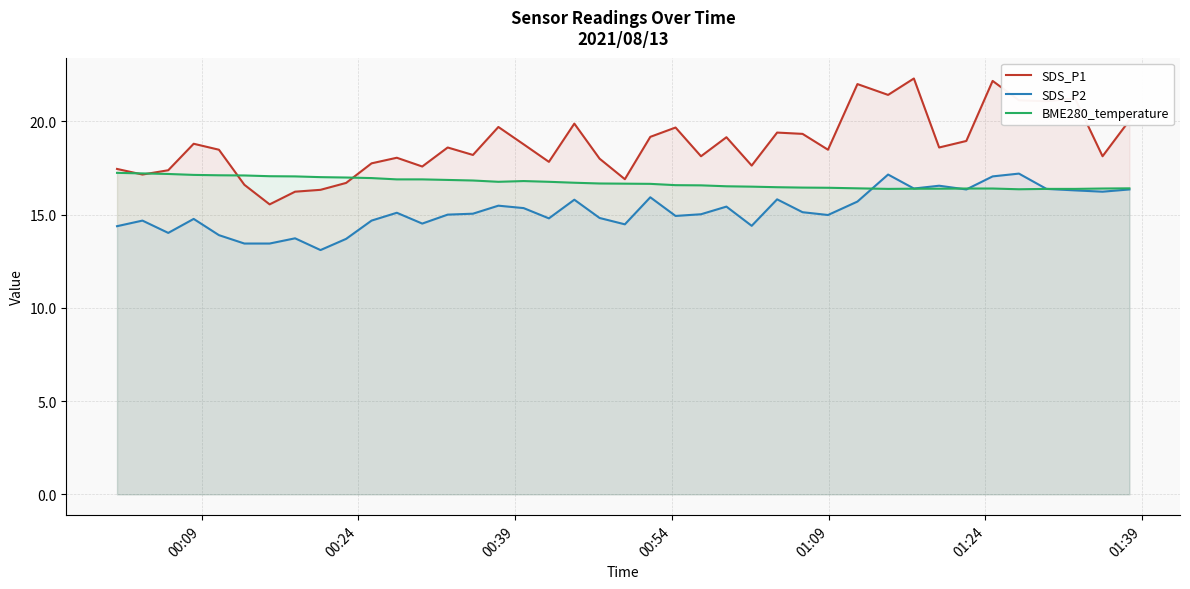

How many intersections are there between SDS_P1 and BME280_temperature?

4